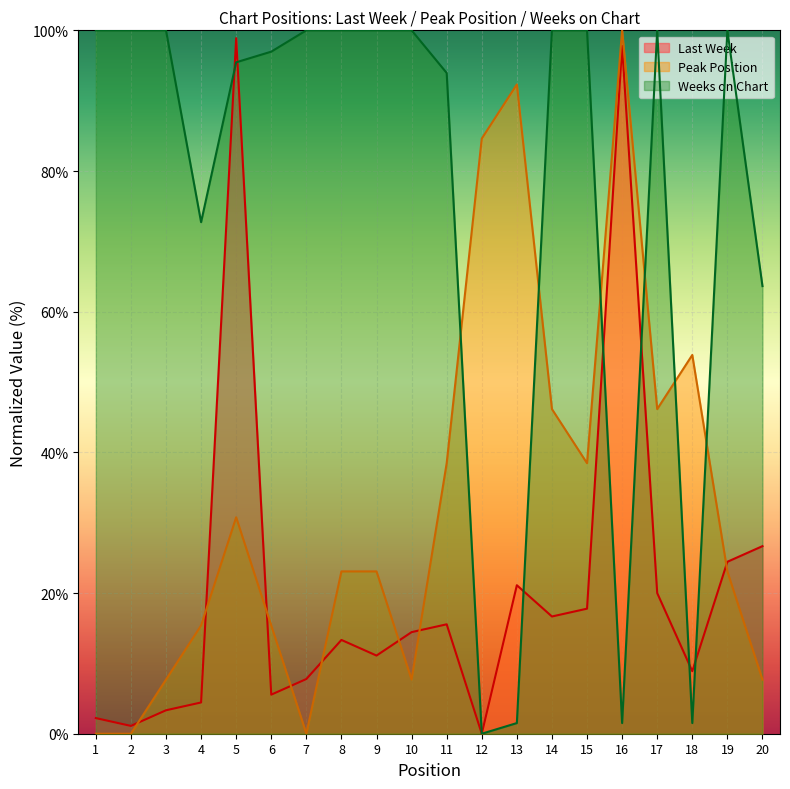

How many interior local valleys does the Peak Position series have?

4